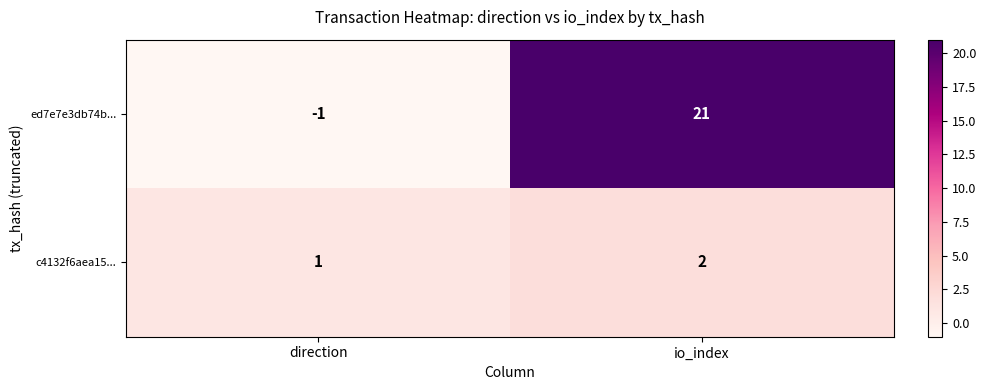

At how many categories does at least one series exceed 14?

1